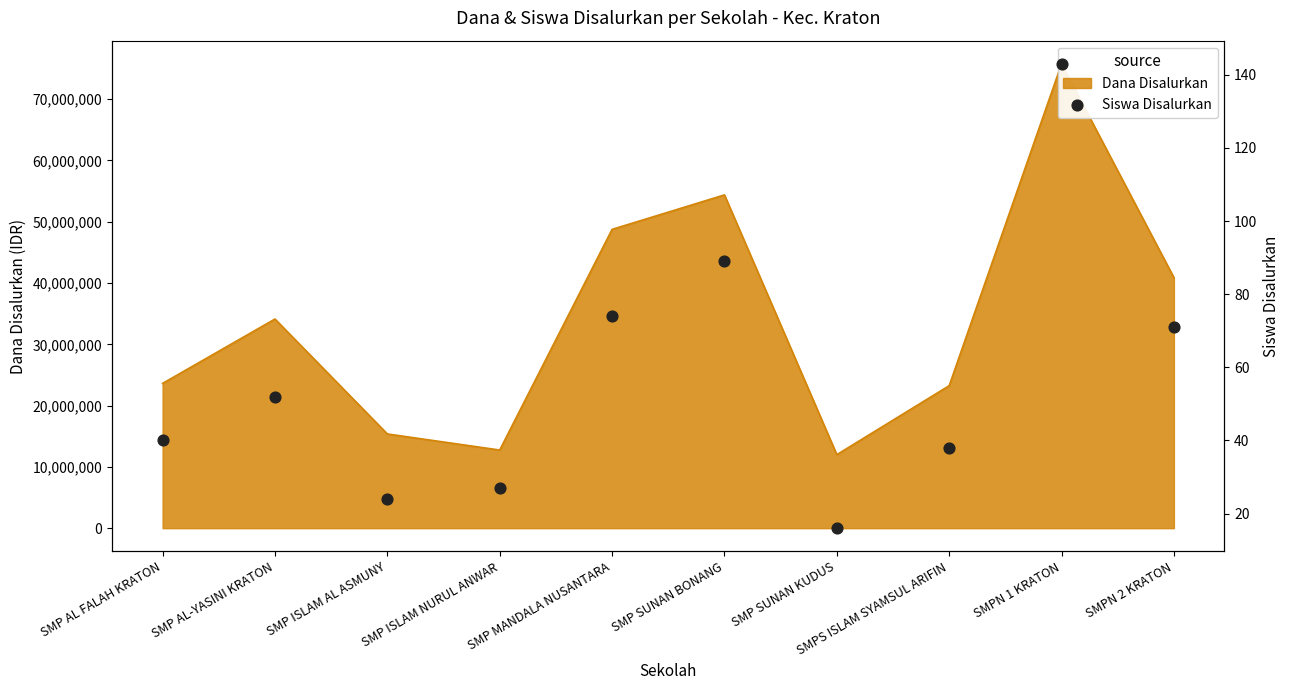

Between SMP AL-YASINI KRATON and SMP ISLAM NURUL ANWAR, which is larger?

SMP AL-YASINI KRATON